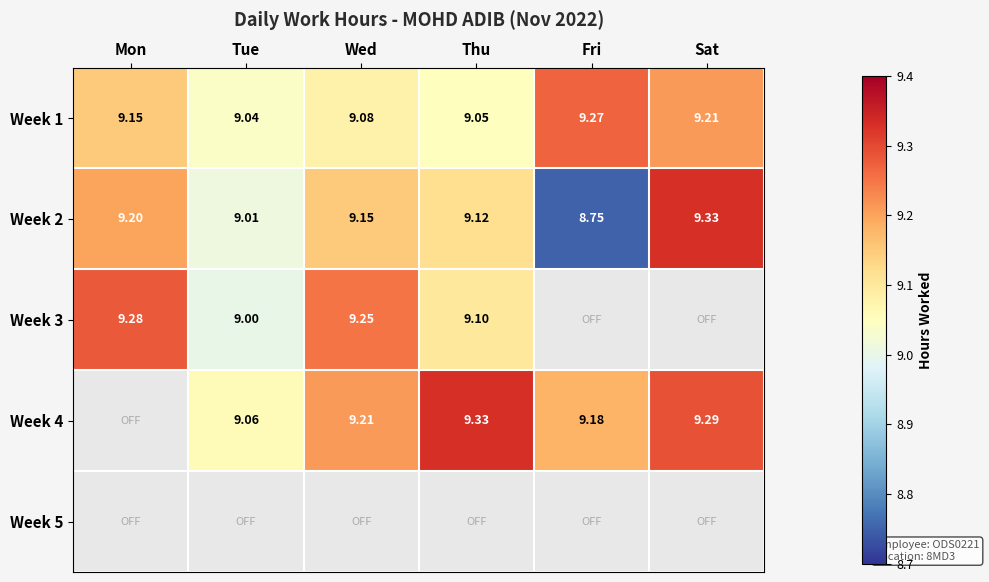

Which category has the lowest value in the Week 2 series?

Fri